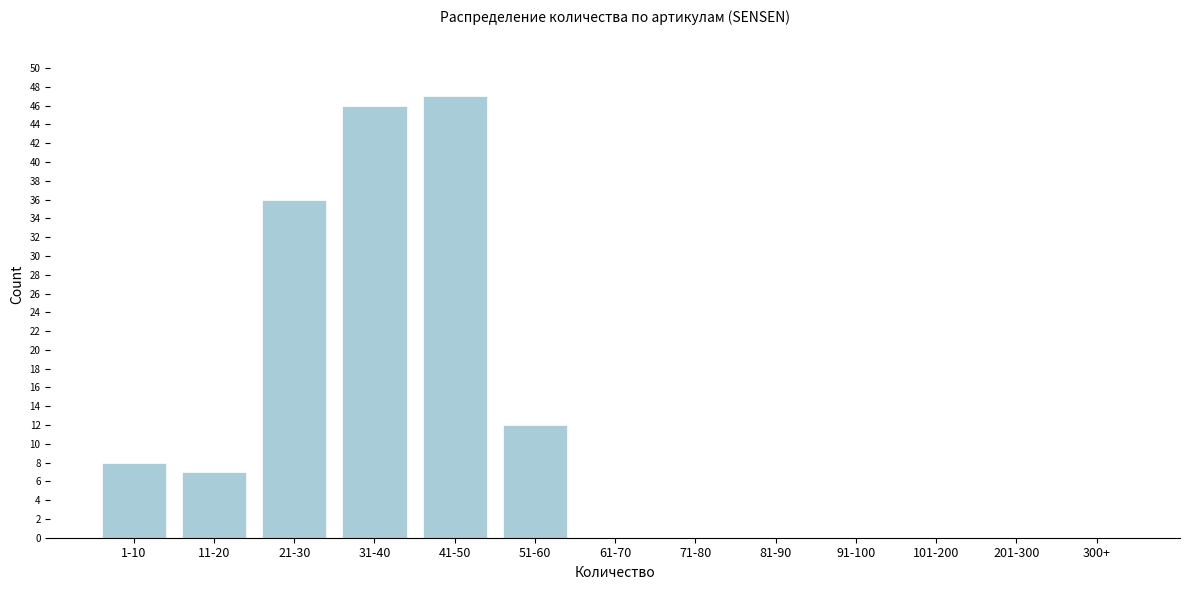

Reading left to right, transcribe all the data shown in this chart.

1-10=8	11-20=7	21-30=36	31-40=46	41-50=47	51-60=12	61-70=0	71-80=0	81-90=0	91-100=0	101-200=0	201-300=0	300+=0